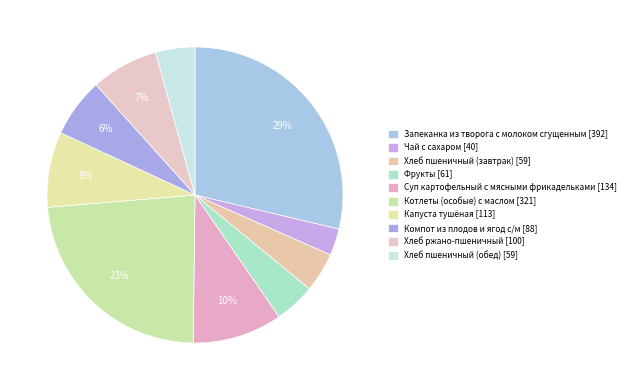

How many slices are in this pie chart?

10